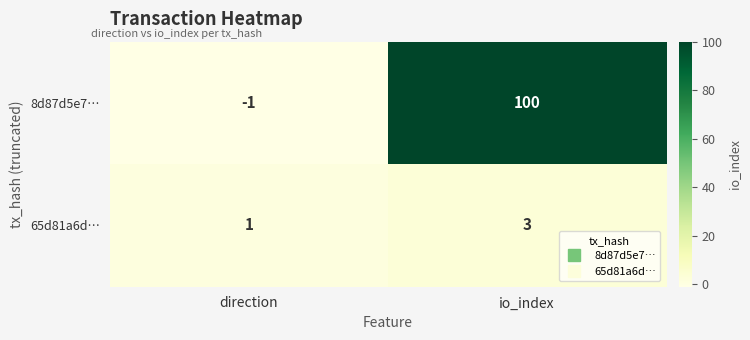

What is the maximum value shown in the chart?

100